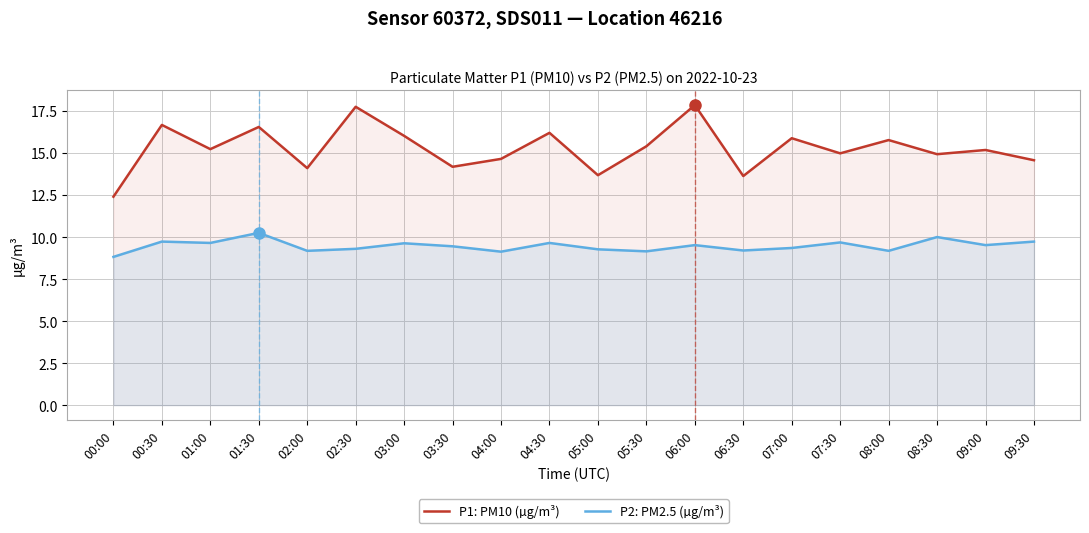

What is the approximate value of P1: PM10 (µg/m³) at 06:30?

13.6